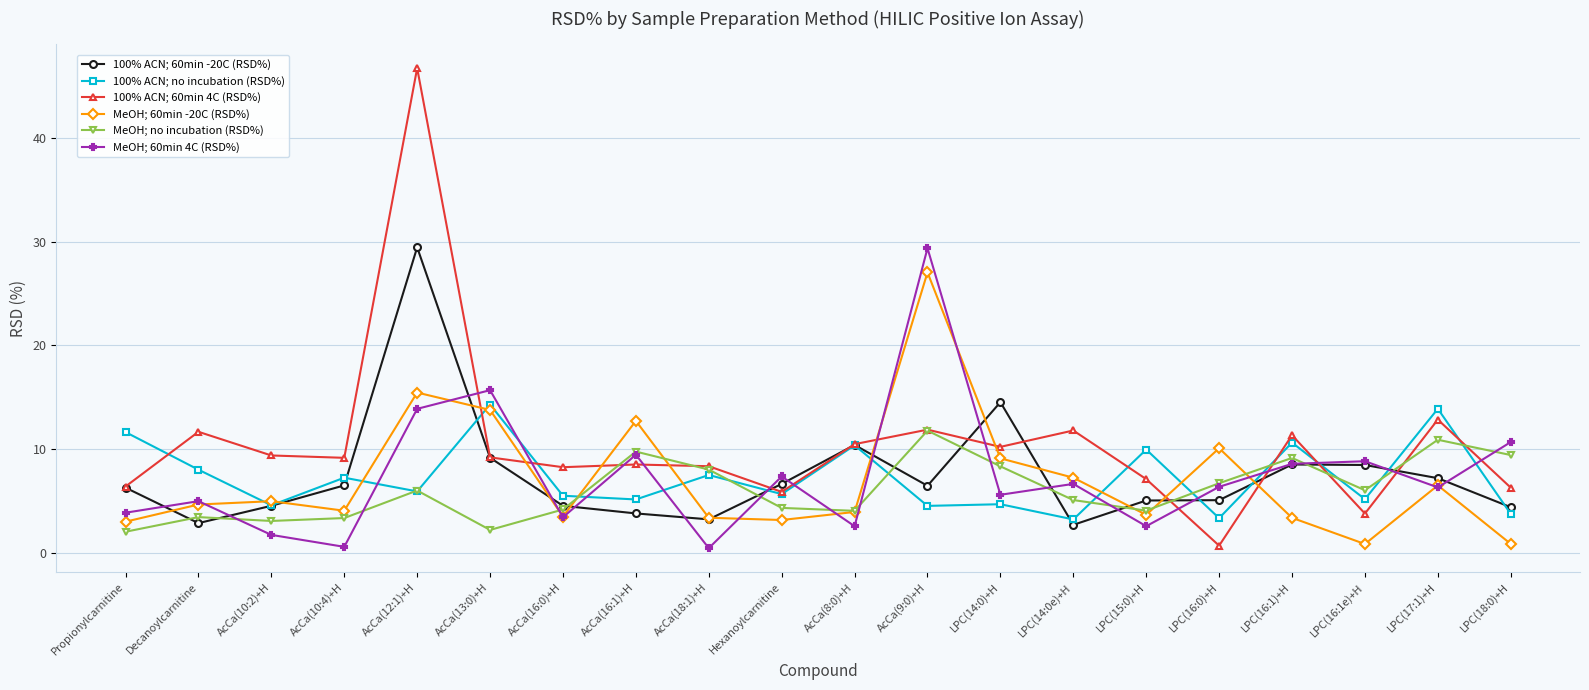

What is the label of the 16th point from the right?

AcCa(12:1)+H